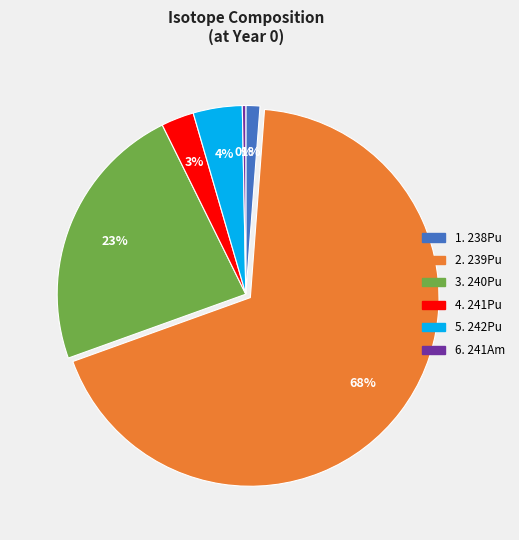

To the nearest percent, what is the average slice percentage?

17%